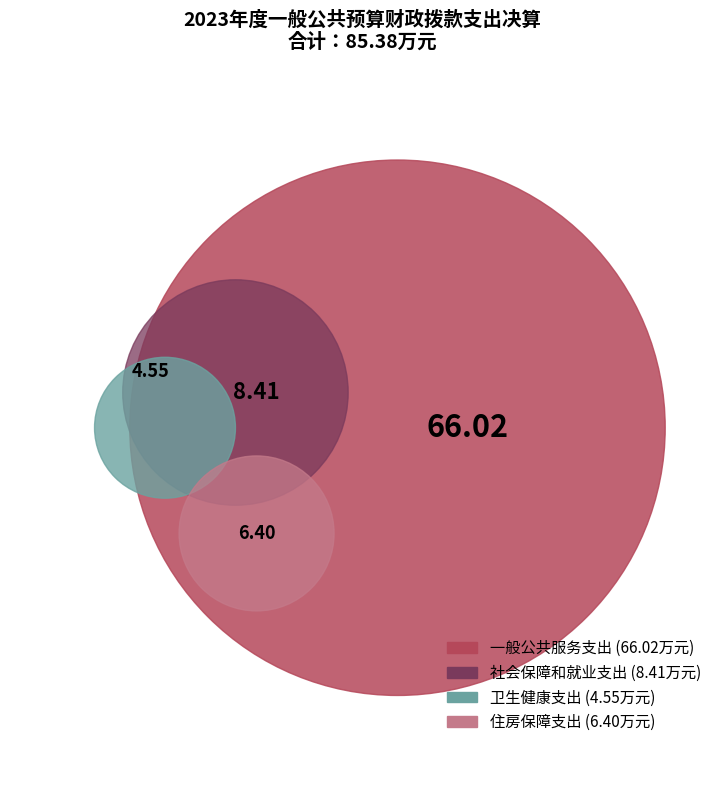

Between 社会保障和就业支出 and 卫生健康支出, which is larger?

社会保障和就业支出